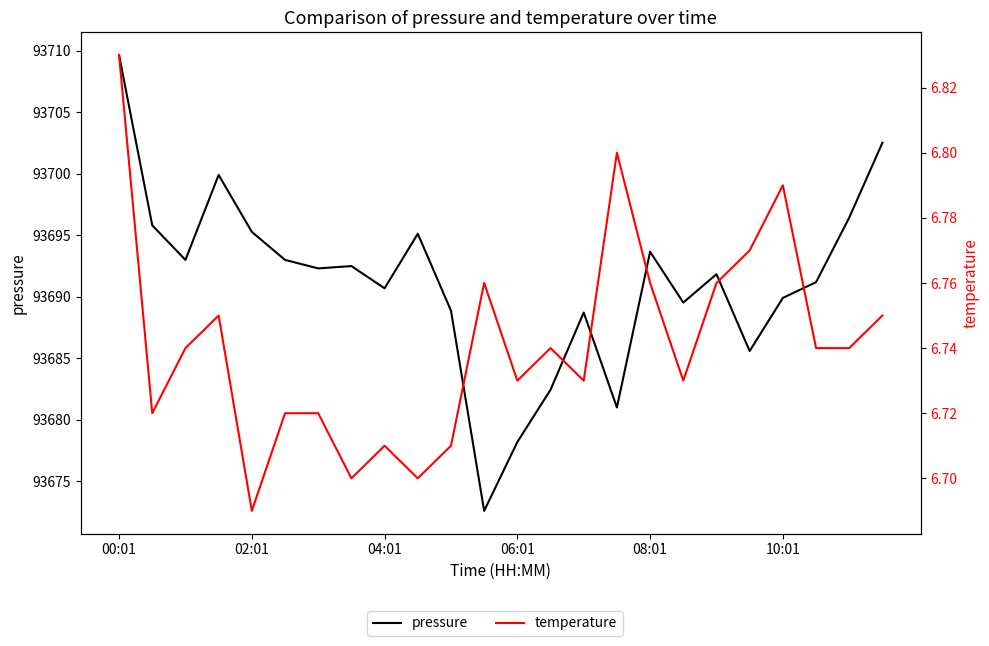

What is the sum of all pressure values?

2248589.8